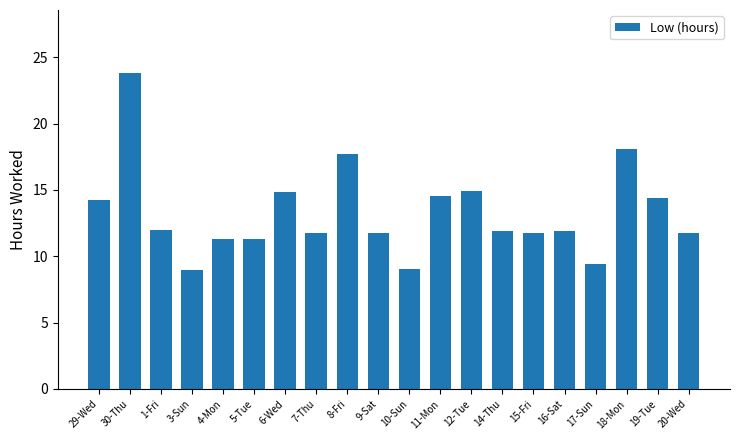

Count the number of data series in this chart.

1